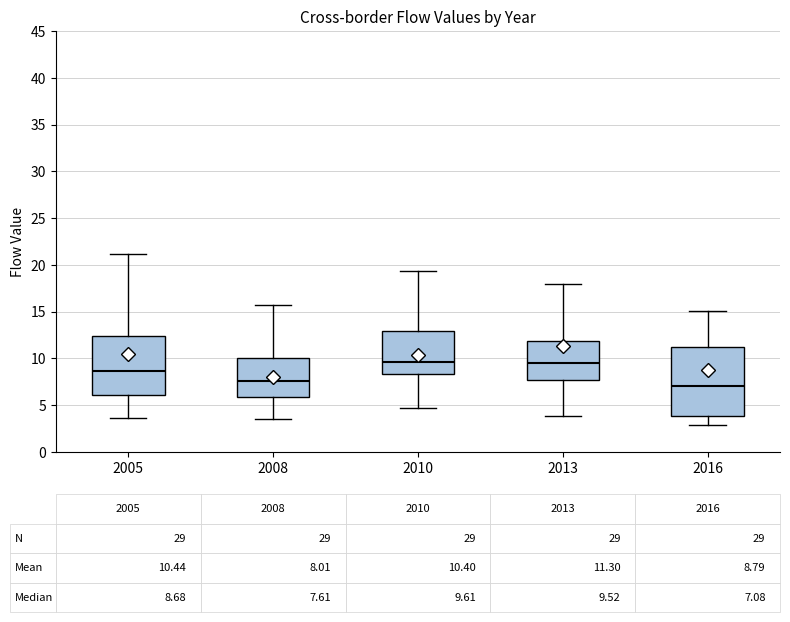

Which box has the lowest median line?

2016